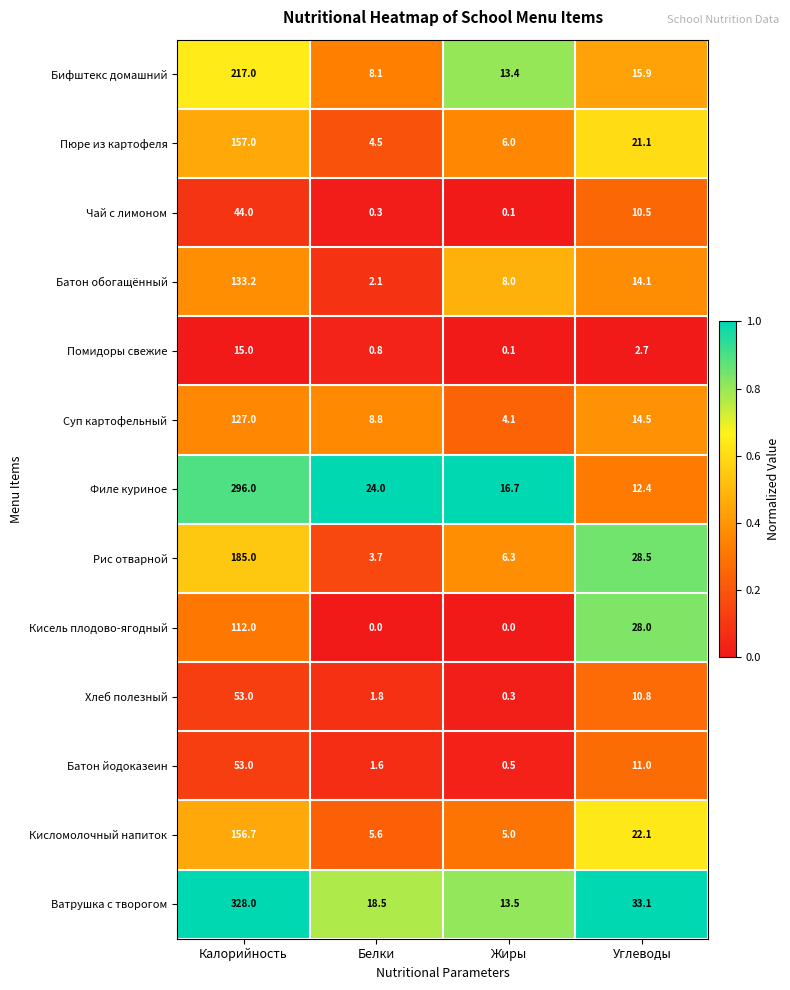

What is the average value of the Хлеб полезный series?

16.5